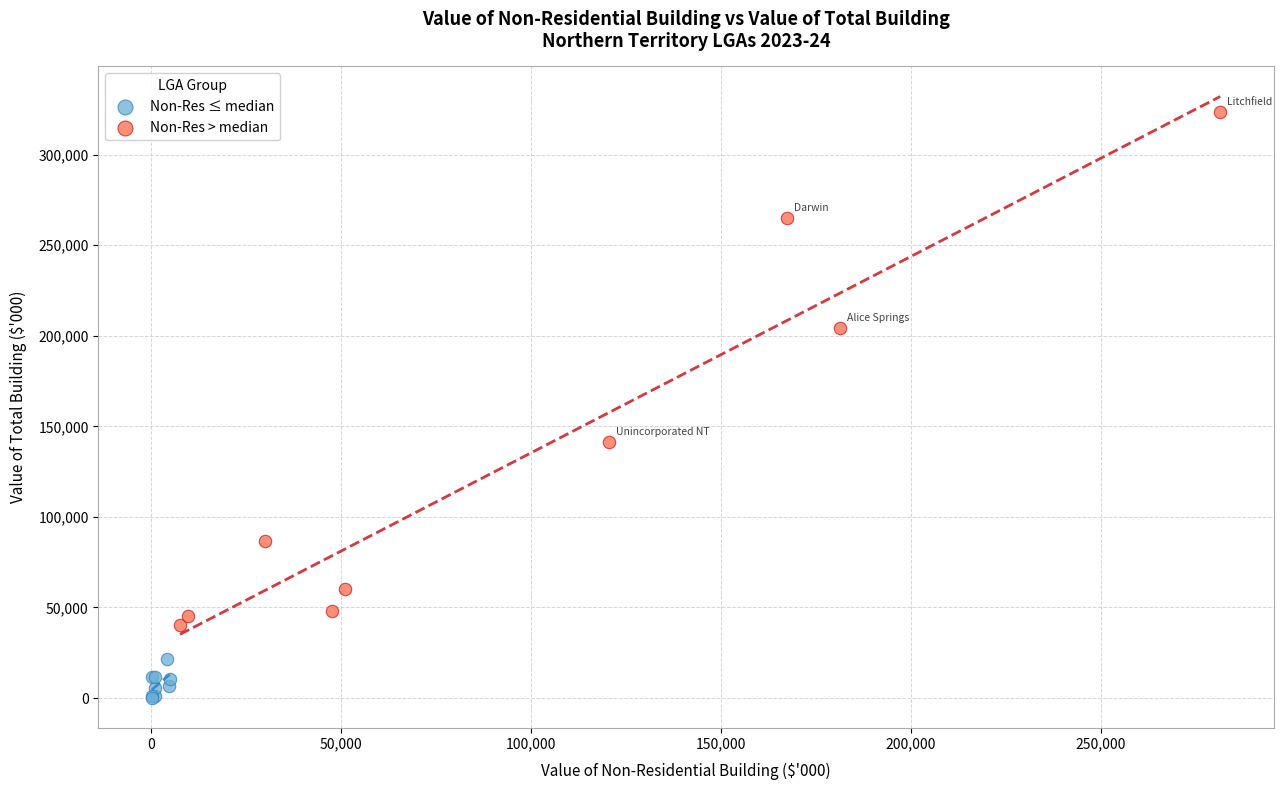

What are all the series names shown in the legend?

Non-Res ≤ median, Non-Res > median